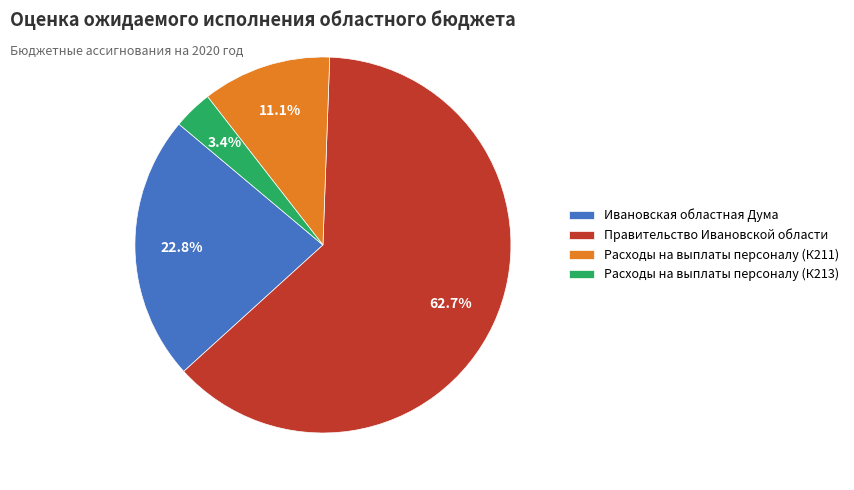

To the nearest percent, what is the difference between the largest and smallest slice percentages?

59%